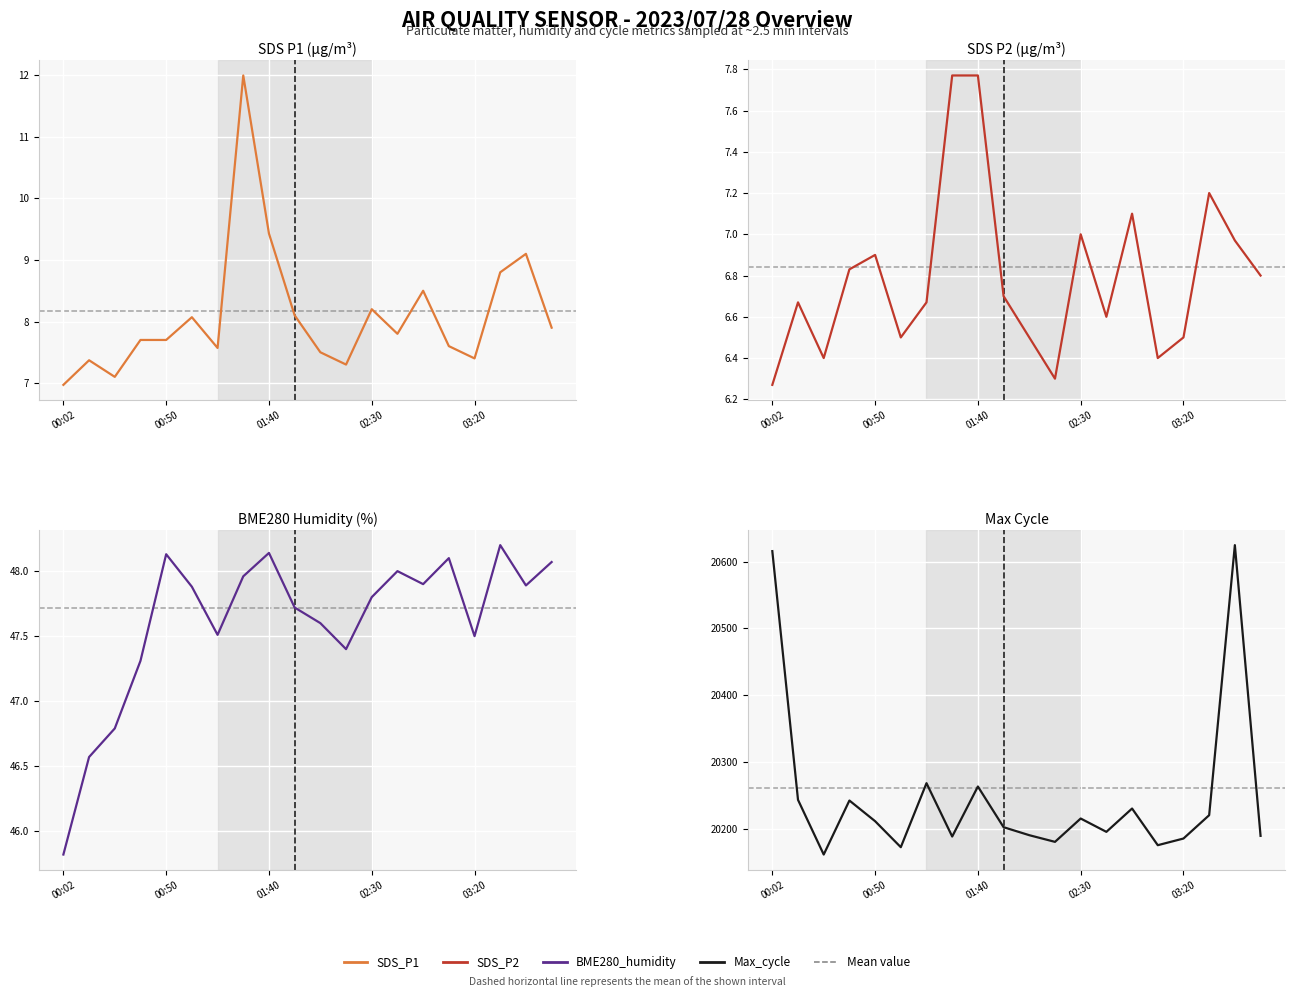

What is the maximum value shown in the chart?

20625.0